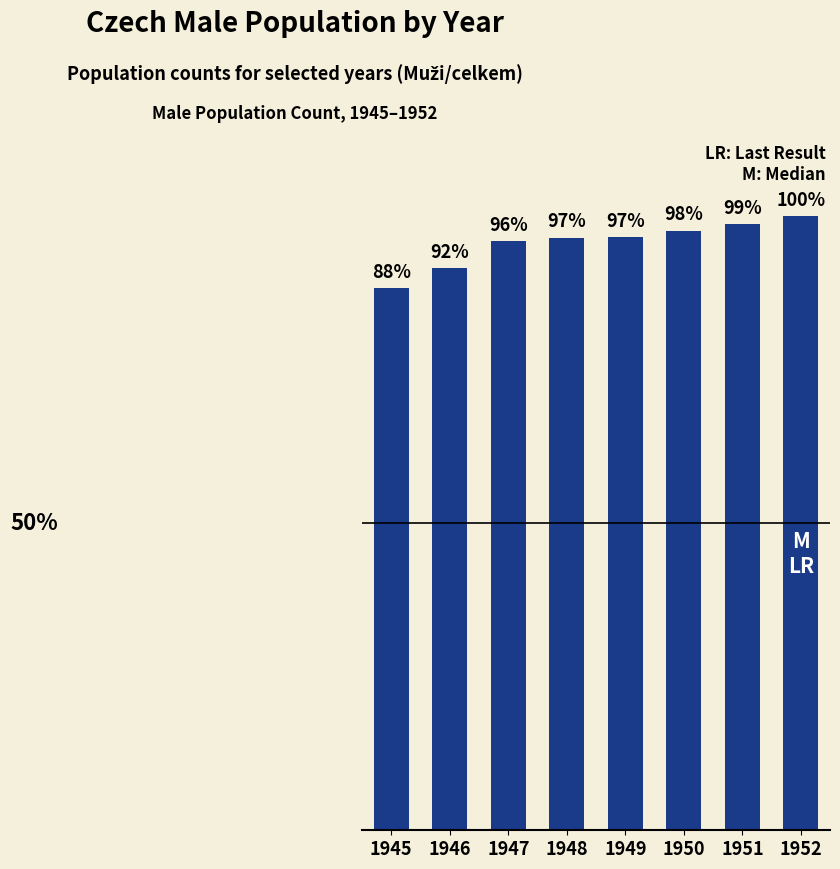

Are the bars horizontal?

No